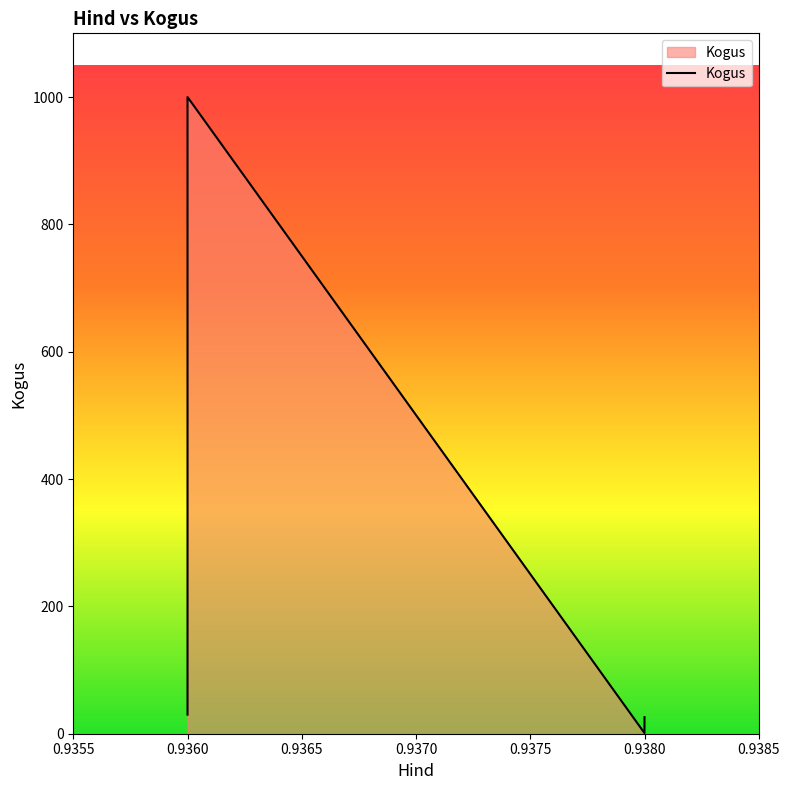

Does the chart display data point markers on the line(s)?

No